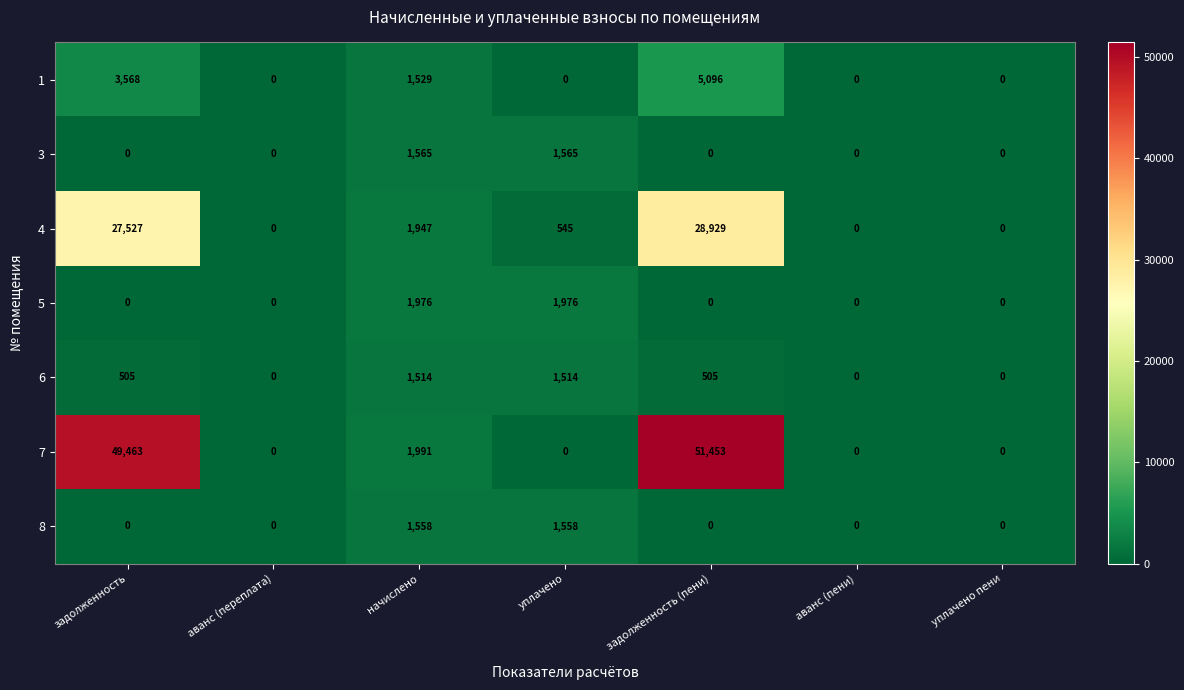

What is the sum of all 8 values?

3116